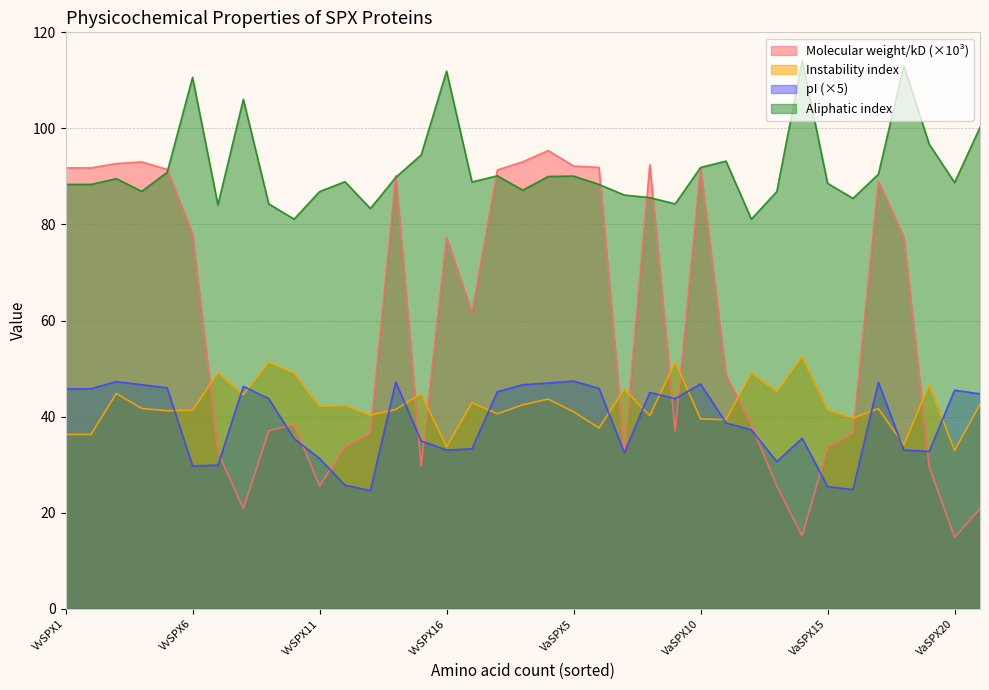

What is the difference between the maximum and minimum values in the Molecular weight/kD series?

80.5